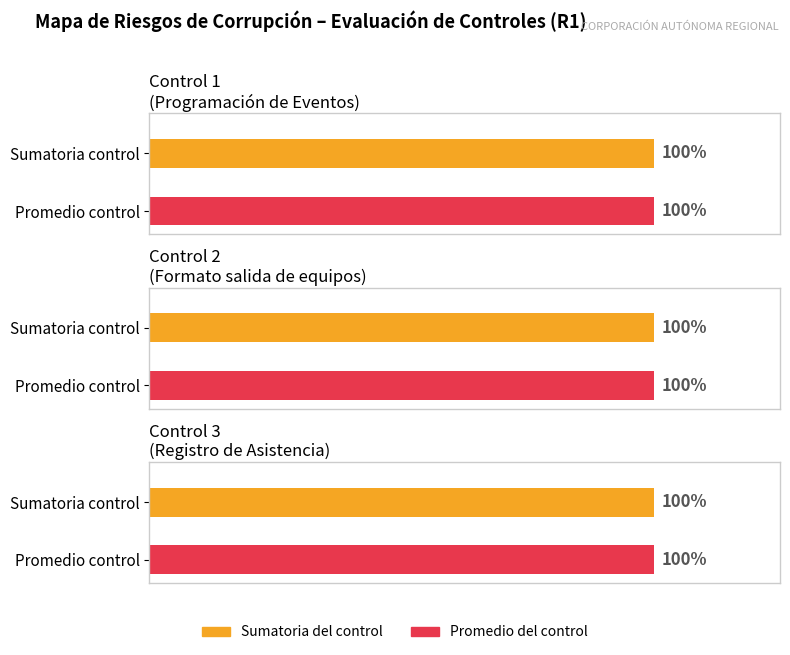

Does the chart contain any negative values?

No